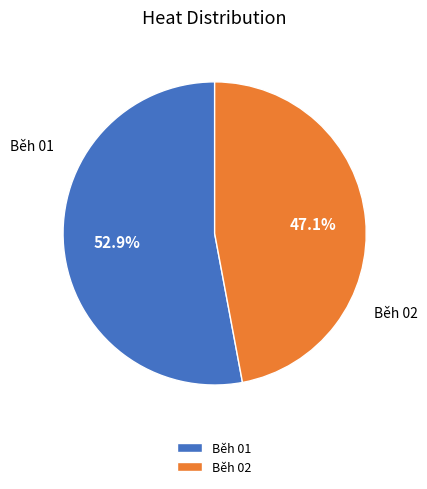

Is the sum of Běh 01 and Běh 02 greater than half?

Yes